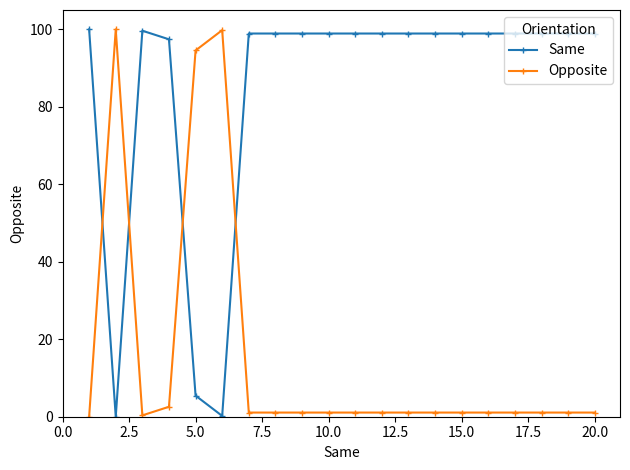

Which series has the largest total across all categories?

Same